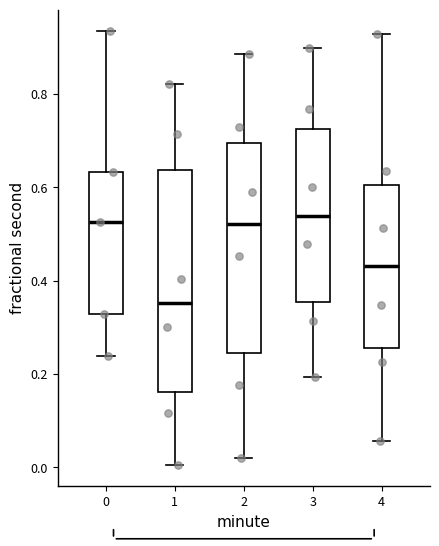

Reading left to right, transcribe this box plot: for each box, give where its median line is, the range the box spans, and where its two whiskers end, as read against the y-axis. The values are not printed on the chart, so give them approximately, as read against the axis.

0: median 0.52, box 0.32 to 0.64, whiskers 0.24 to 0.94
1: median 0.36, box 0.16 to 0.64, whiskers 0.00 to 0.82
2: median 0.52, box 0.24 to 0.70, whiskers 0.02 to 0.88
3: median 0.54, box 0.36 to 0.72, whiskers 0.20 to 0.90
4: median 0.44, box 0.26 to 0.60, whiskers 0.06 to 0.92